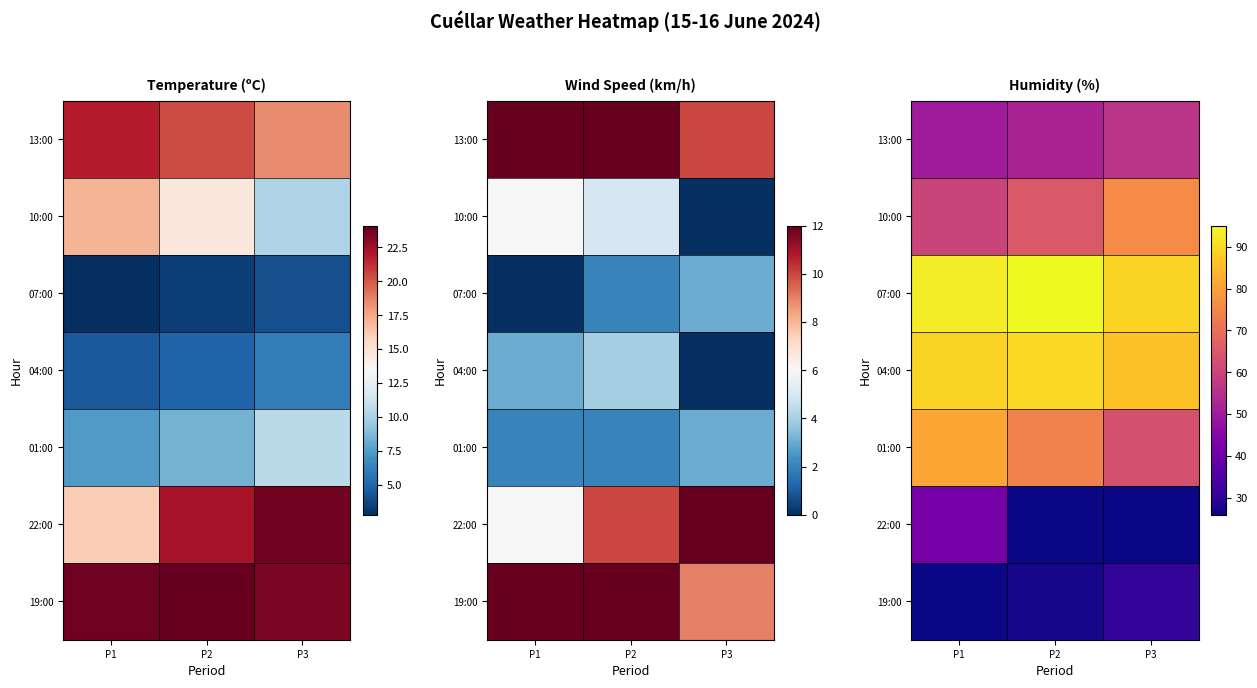

The 13:00 series shows 22 at P3. True or false?

False